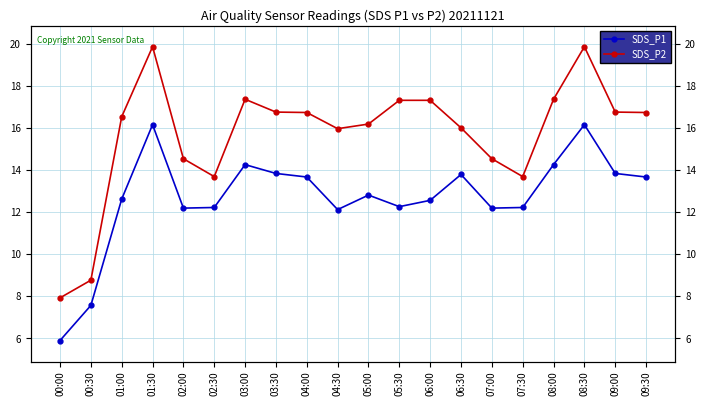

Reading left to right, extract all data points from this chart.

SDS_P1: 7.9	8.8	16.6	19.9	14.6	13.7	17.4	16.8	16.8	16.0	16.2	17.3	17.3	16.0	14.6	13.7	17.4	19.9	16.8	16.8
SDS_P2: 5.9	7.6	12.6	16.2	12.2	12.2	14.3	13.8	13.7	12.1	12.8	12.3	12.6	13.8	12.2	12.2	14.3	16.2	13.8	13.7